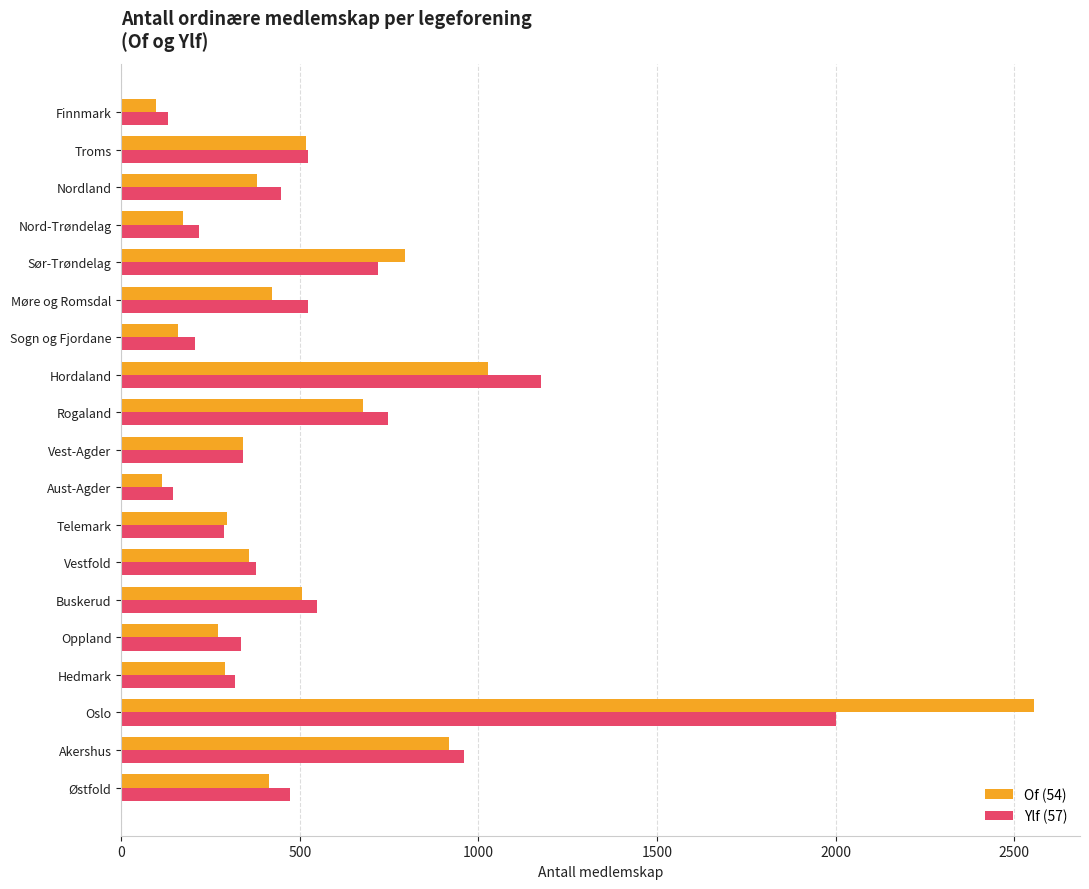

What is the greatest value displayed?

2556